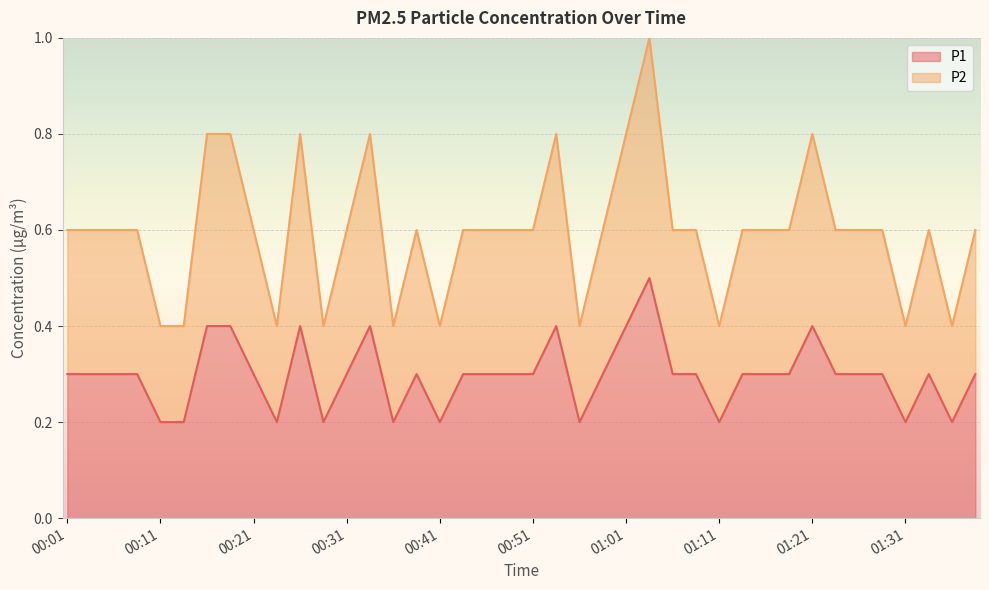

Reading right to left, transcribe all the data shown in this chart.

P1: 01:39=0.3	01:36=0.2	01:34=0.3	01:31=0.2	01:29=0.3	01:26=0.3	01:24=0.3	01:21=0.4	01:19=0.3	01:16=0.3	01:14=0.3	01:11=0.2	01:08=0.3	01:06=0.3	01:03=0.5	01:01=0.4	00:58=0.3	00:56=0.2	00:53=0.4	00:51=0.3	00:48=0.3	00:46=0.3	00:43=0.3	00:41=0.2	00:38=0.3	00:36=0.2	00:33=0.4	00:31=0.3	00:28=0.2	00:26=0.4	00:23=0.2	00:21=0.3	00:18=0.4	00:16=0.4	00:13=0.2	00:11=0.2	00:08=0.3	00:06=0.3	00:03=0.3	00:01=0.3
P2: 01:39=0.6	01:36=0.4	01:34=0.6	01:31=0.4	01:29=0.6	01:26=0.6	01:24=0.6	01:21=0.8	01:19=0.6	01:16=0.6	01:14=0.6	01:11=0.4	01:08=0.6	01:06=0.6	01:03=1.0	01:01=0.8	00:58=0.6	00:56=0.4	00:53=0.8	00:51=0.6	00:48=0.6	00:46=0.6	00:43=0.6	00:41=0.4	00:38=0.6	00:36=0.4	00:33=0.8	00:31=0.6	00:28=0.4	00:26=0.8	00:23=0.4	00:21=0.6	00:18=0.8	00:16=0.8	00:13=0.4	00:11=0.4	00:08=0.6	00:06=0.6	00:03=0.6	00:01=0.6